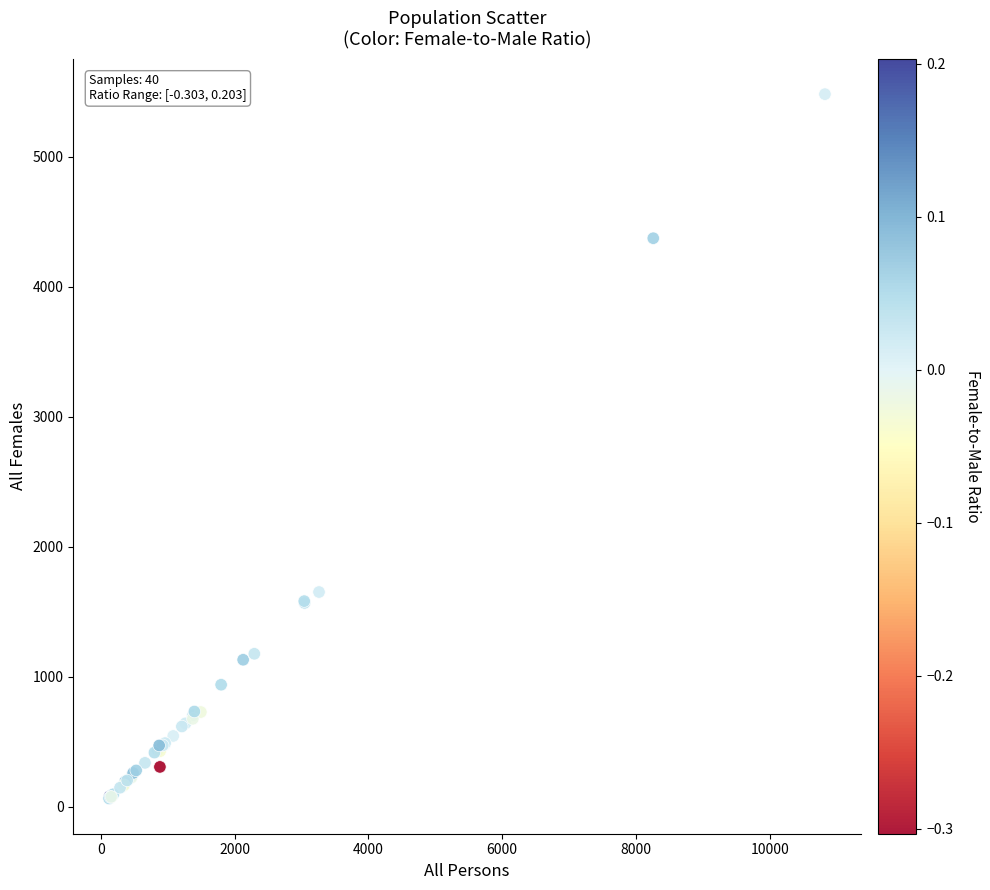

What Y value in the scatter plot is closest to 2773?

1653